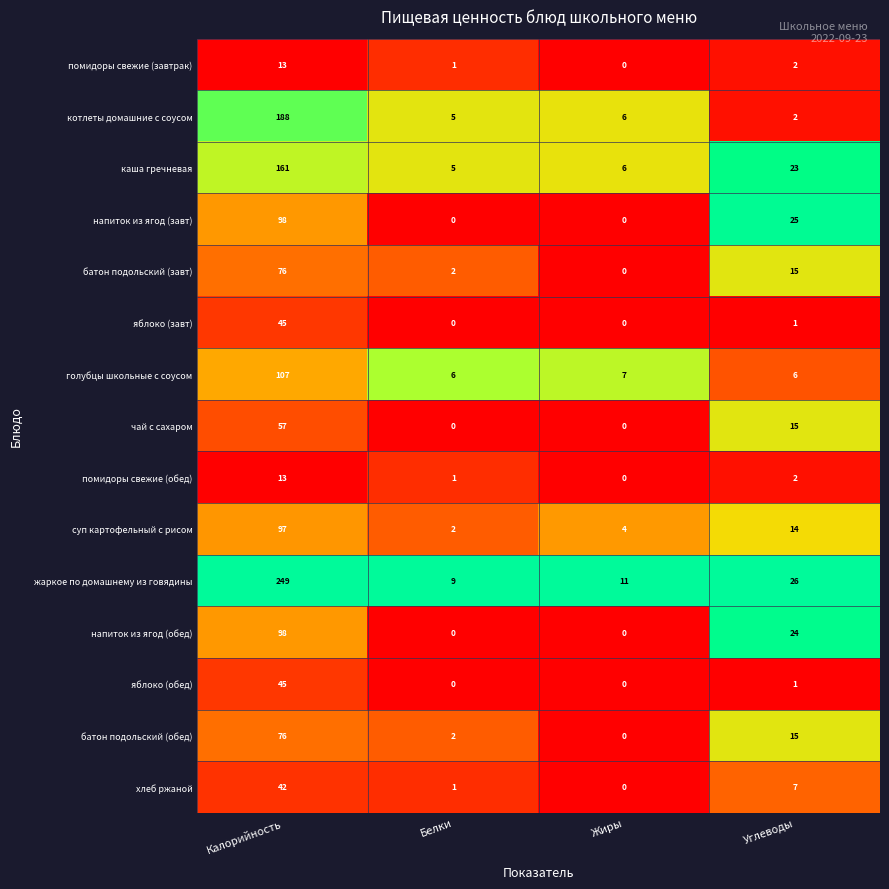

The чай с сахаром series shows -29 at Жиры. True or false?

False